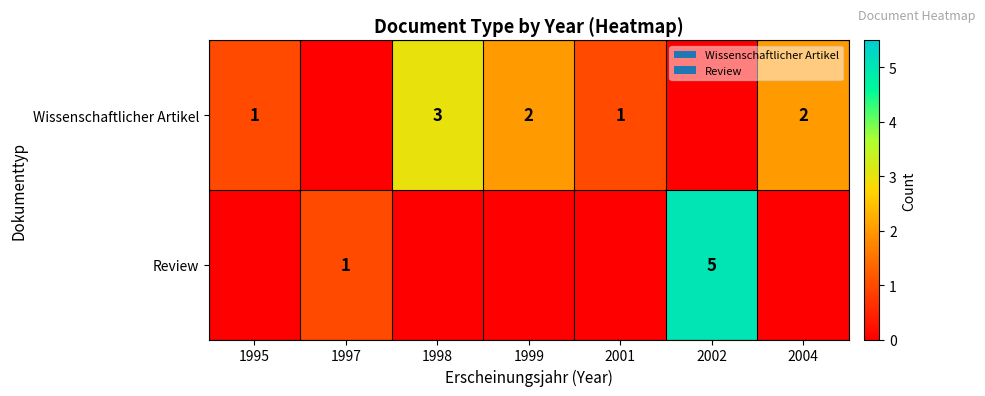

The Review series shows 8 at 2002. True or false?

False